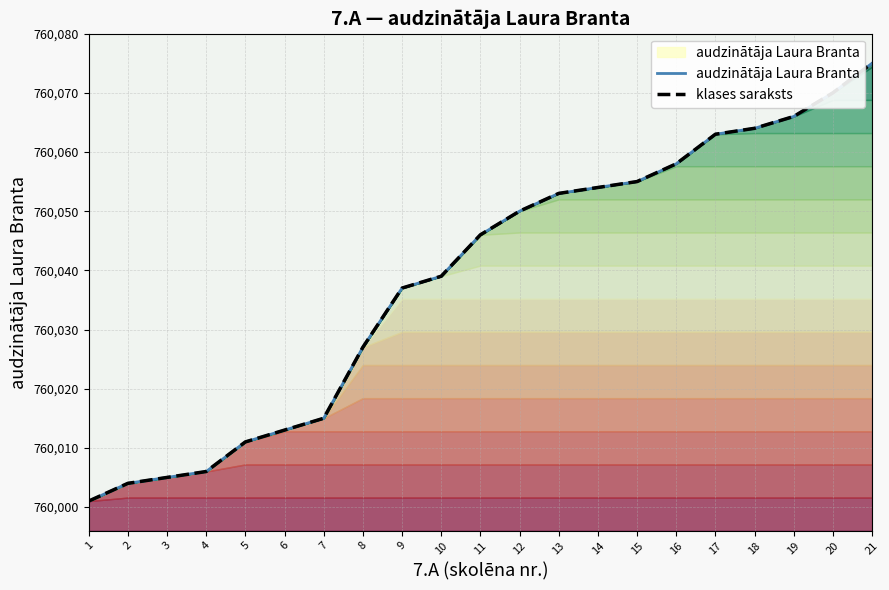

Reading left to right, what are all the values shown in this chart?

audzinātāja Laura Branta: 1=760001	2=760004	3=760005	4=760006	5=760011	6=760013	7=760015	8=760027	9=760037	10=760039	11=760046	12=760050	13=760053	14=760054	15=760055	16=760058	17=760063	18=760064	19=760066	20=760070	21=760075
klases saraksts: 1=760001	2=760004	3=760005	4=760006	5=760011	6=760013	7=760015	8=760027	9=760037	10=760039	11=760046	12=760050	13=760053	14=760054	15=760055	16=760058	17=760063	18=760064	19=760066	20=760070	21=760075